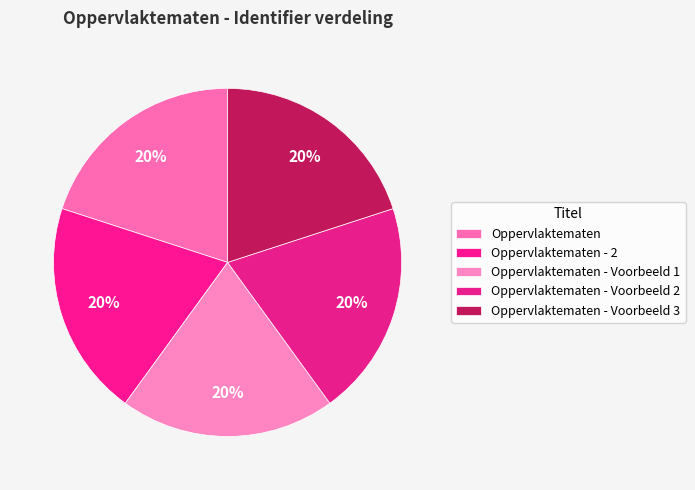

Is there any slice that represents more than half of the pie?

No